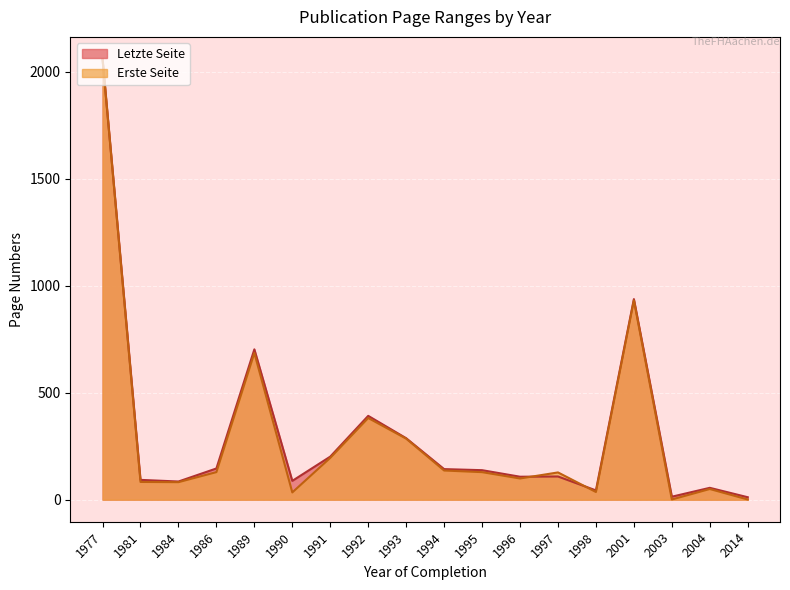

Which series changed the most between 1995 and 1994?

Letzte Seite